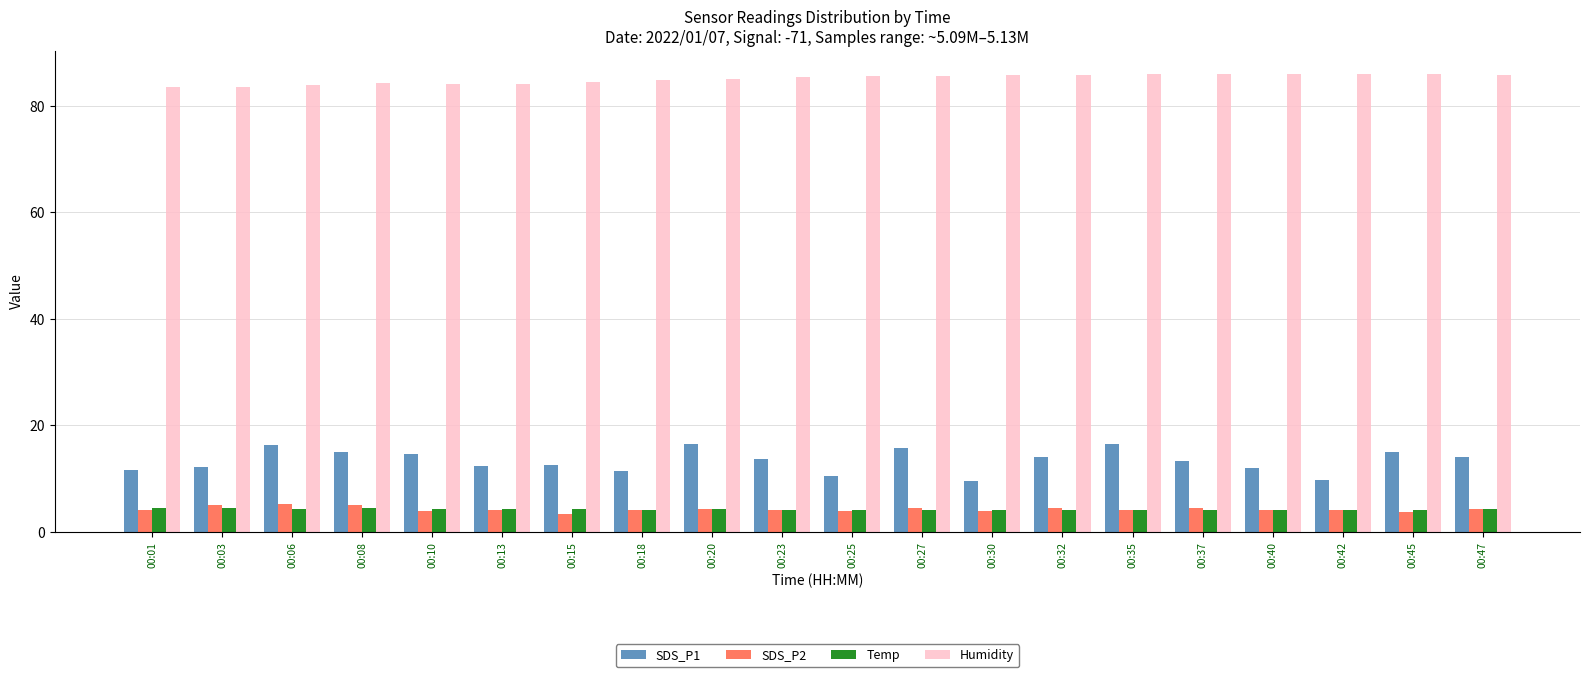

What are all the series names shown in the legend?

SDS_P1, SDS_P2, Temp, Humidity